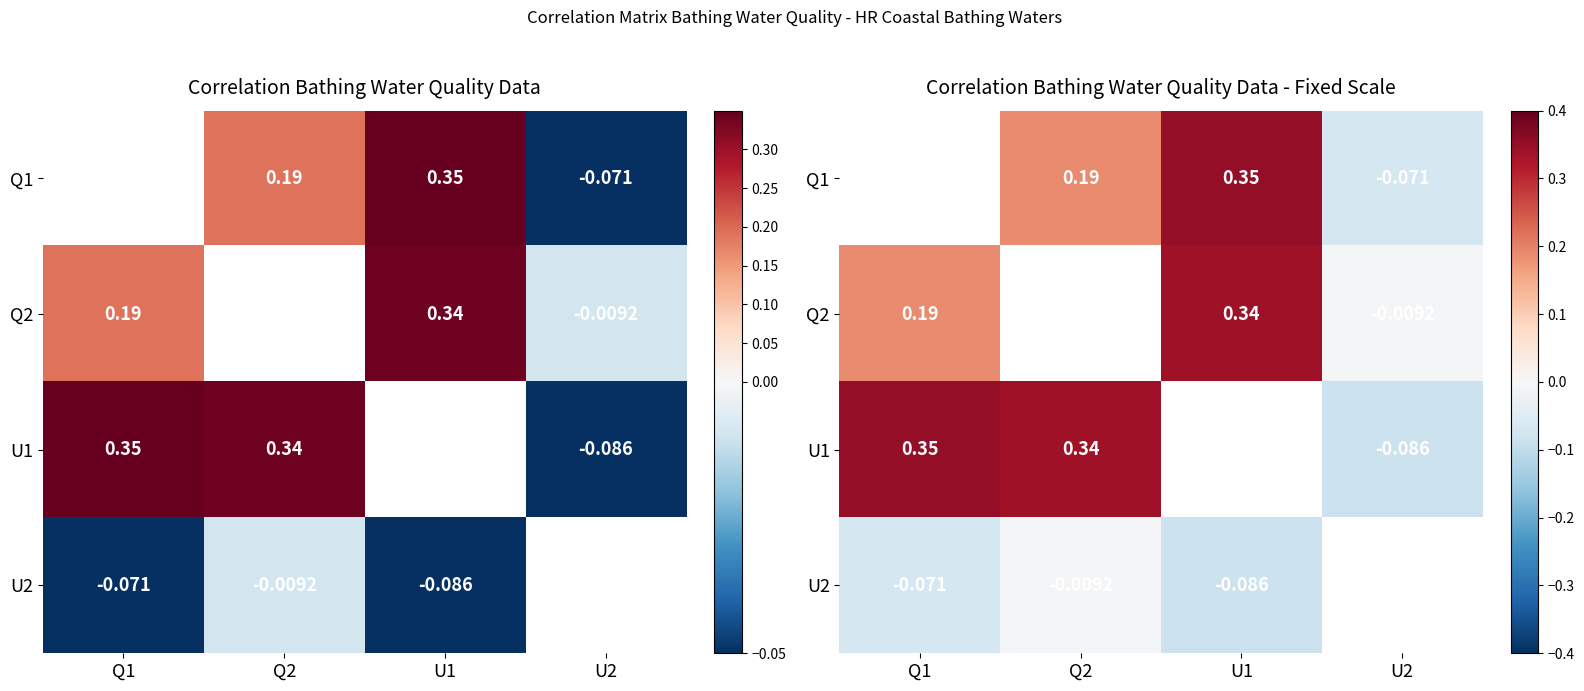

At which label does U1 reach its peak?

Q1